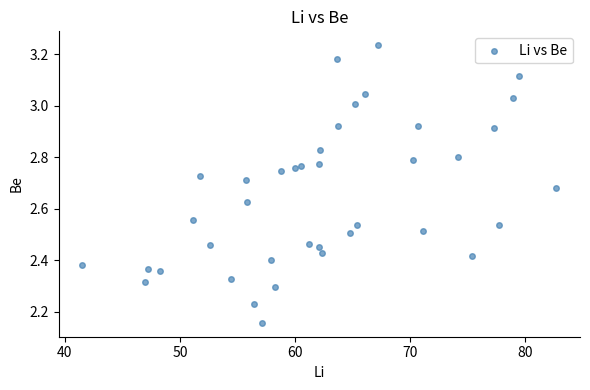

What is the range of Y values (max minus min)?

1.1